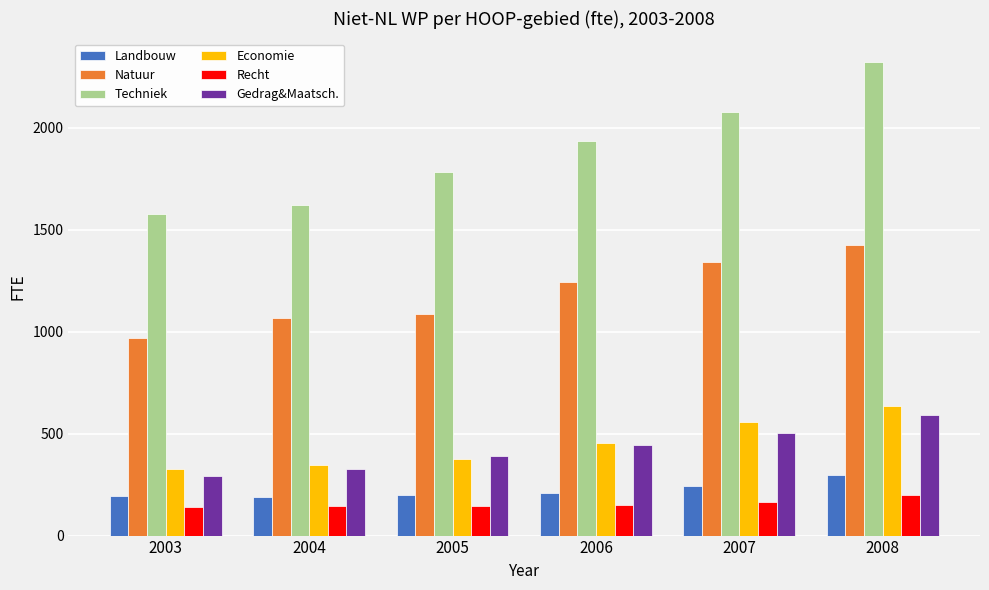

What is the sum of the Techniek values at 2005 and 2007?

3856.8